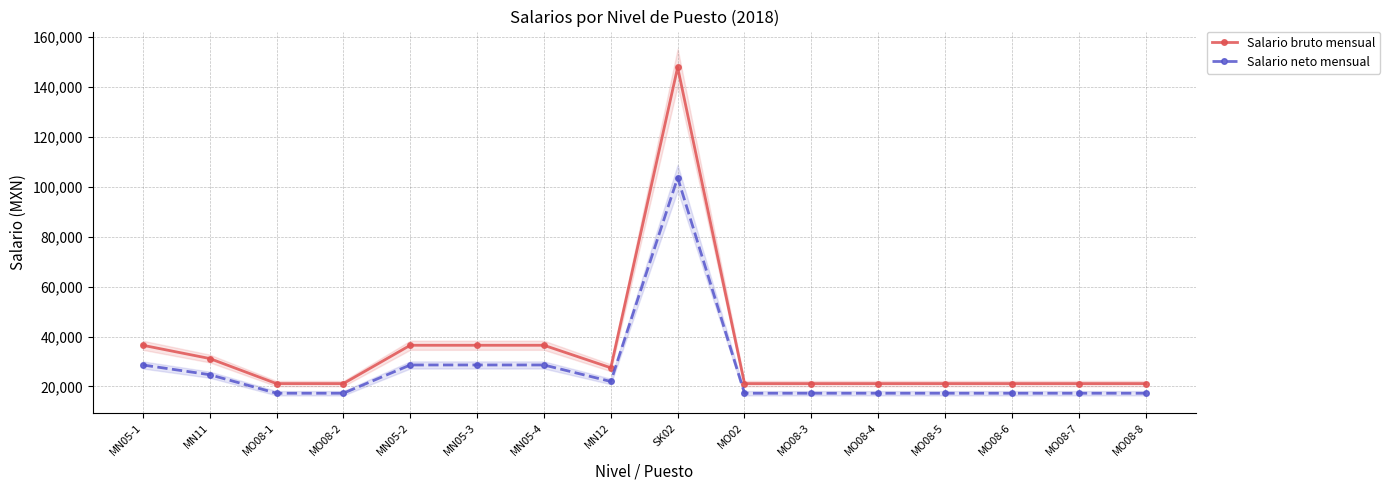

What is the value of the Salario neto mensual point at the 2nd from the left?

24718.7